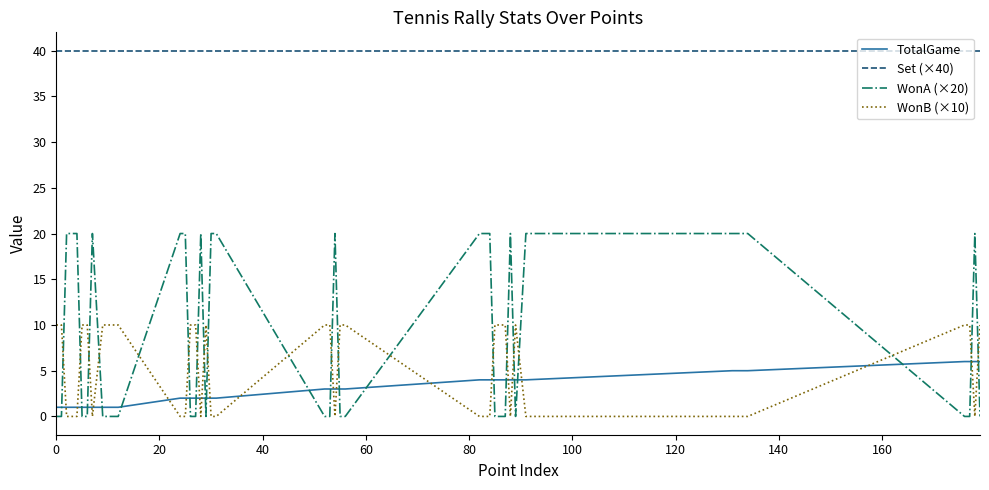

Which series has the widest spread of values?

WonA (×20)